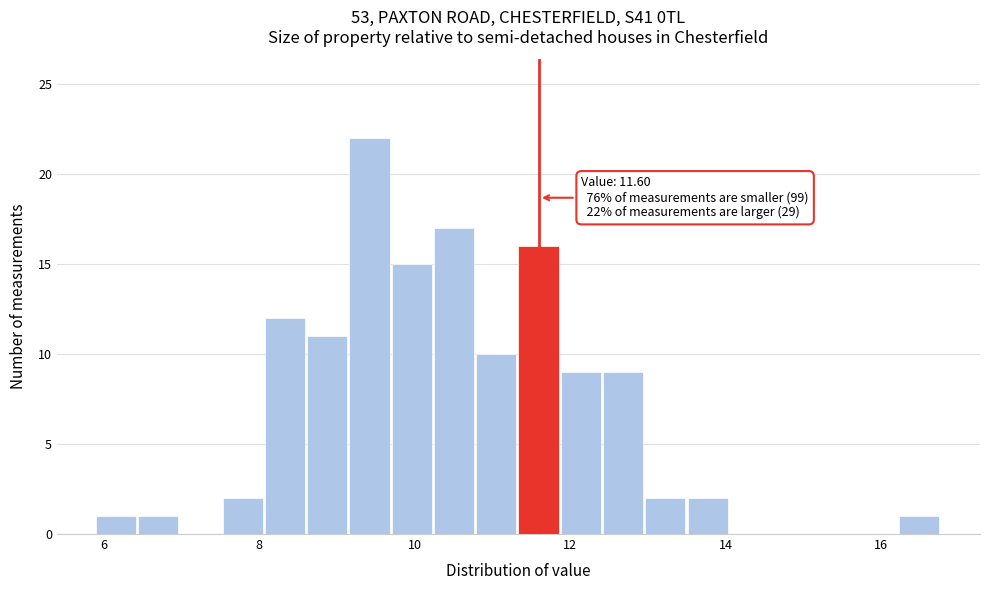

Around what value on the x-axis is the tallest bar? Give the approximate position of its centre, as read against the axis.

9.4